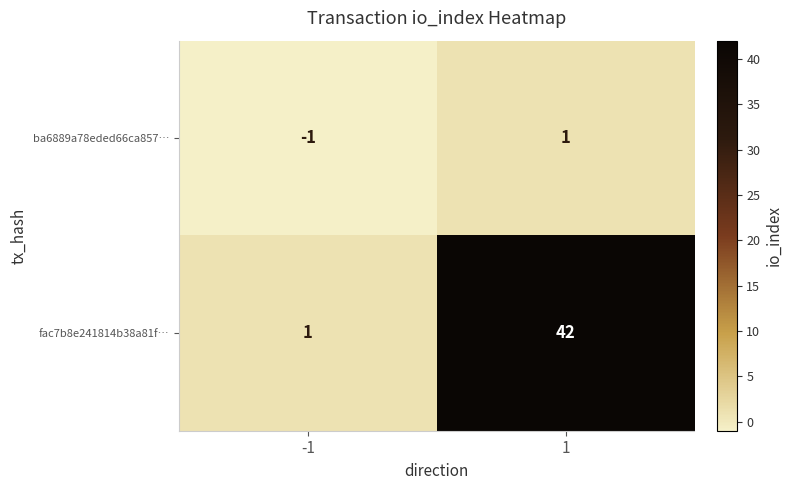

What is the difference between the highest and lowest values at -1?

2